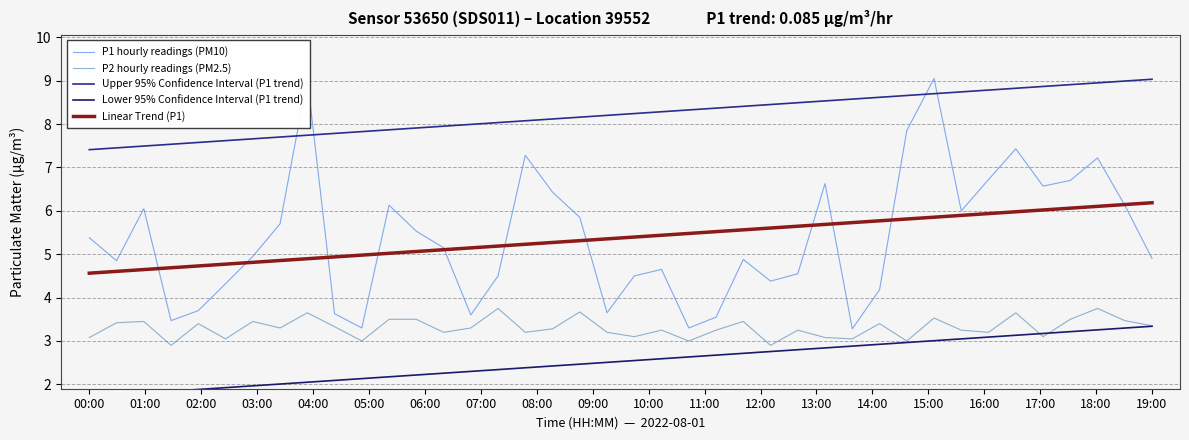

How many data points in P1 hourly readings (PM10) are less than 5?

20